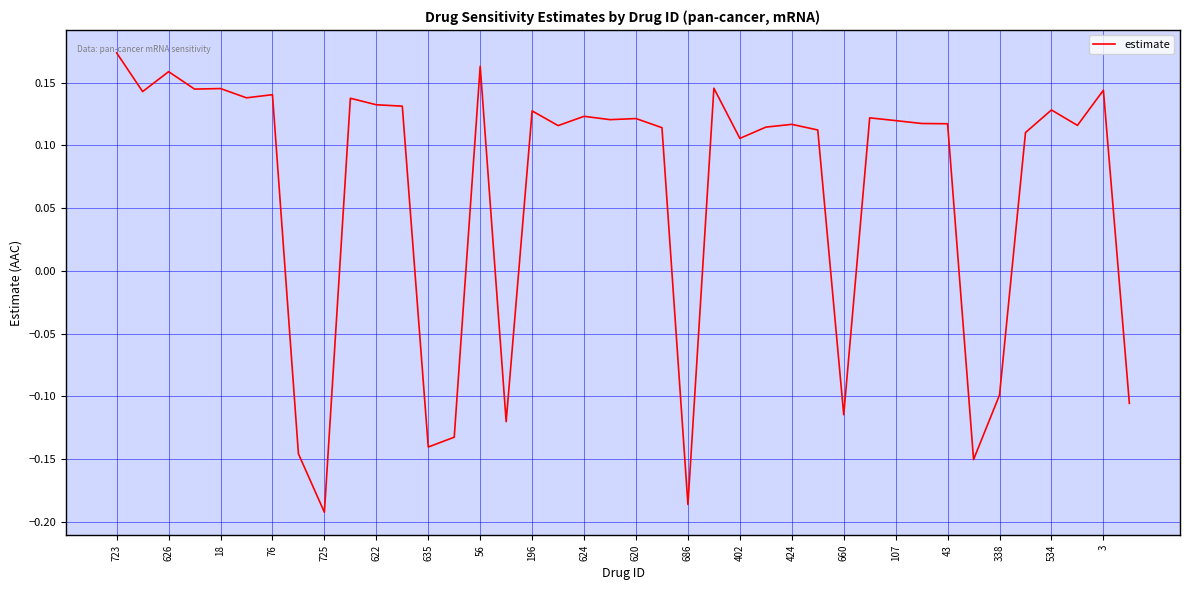

What is the difference between the maximum and minimum values?

0.4